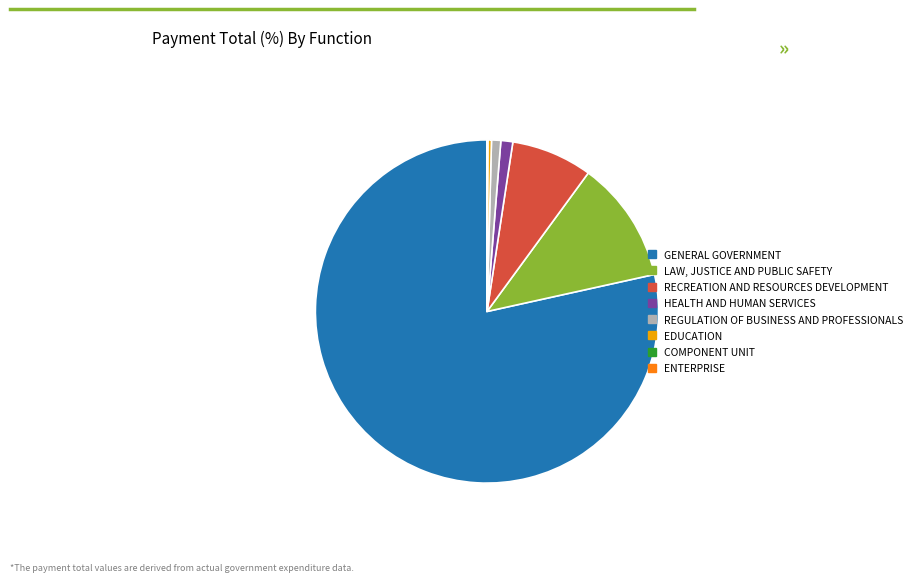

Do GENERAL GOVERNMENT and REGULATION OF BUSINESS AND PROFESSIONALS together represent more than half of the pie?

Yes